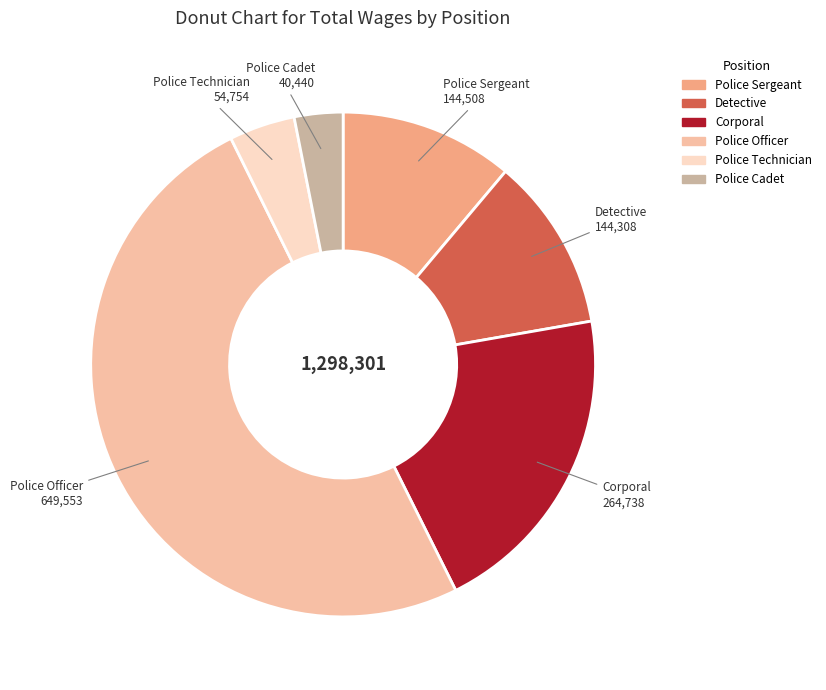

Is it true that Detective is 17% of the pie?

False